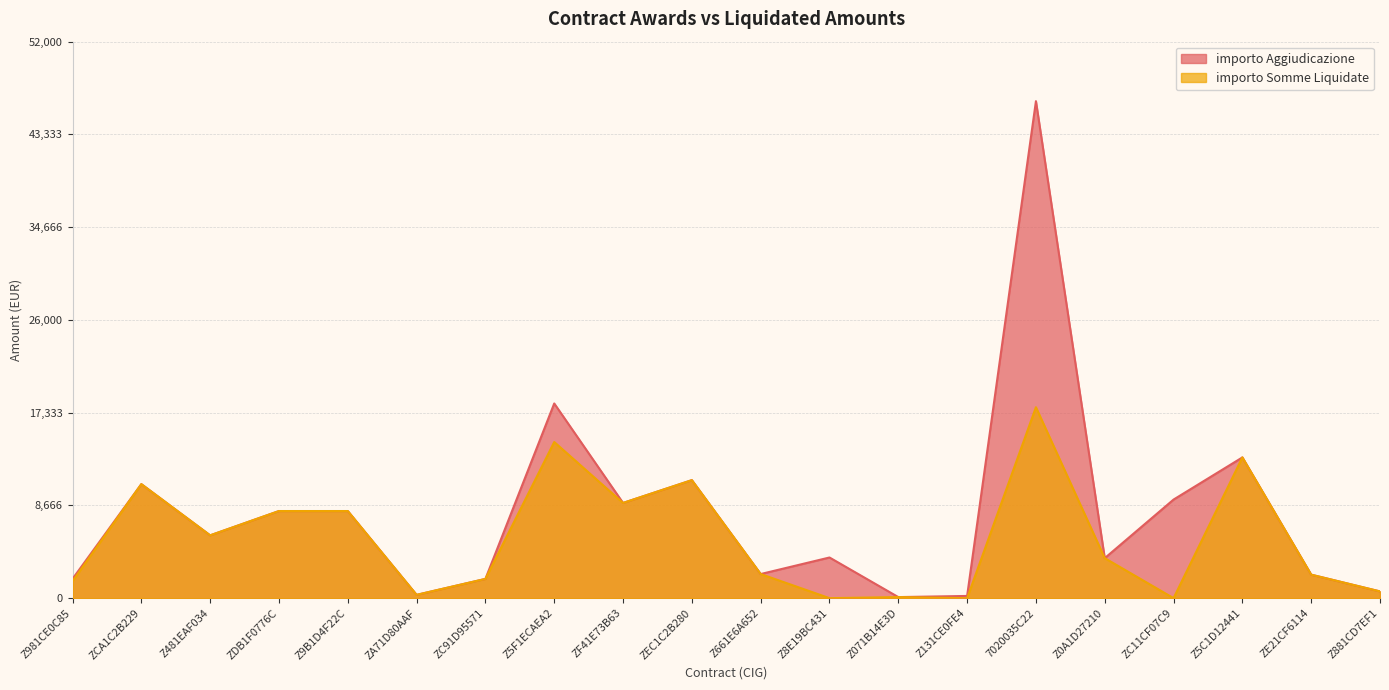

What is the sum of the importo Somme Liquidate values at Z9B1D4F22C and Z481EAF034?

14011.0